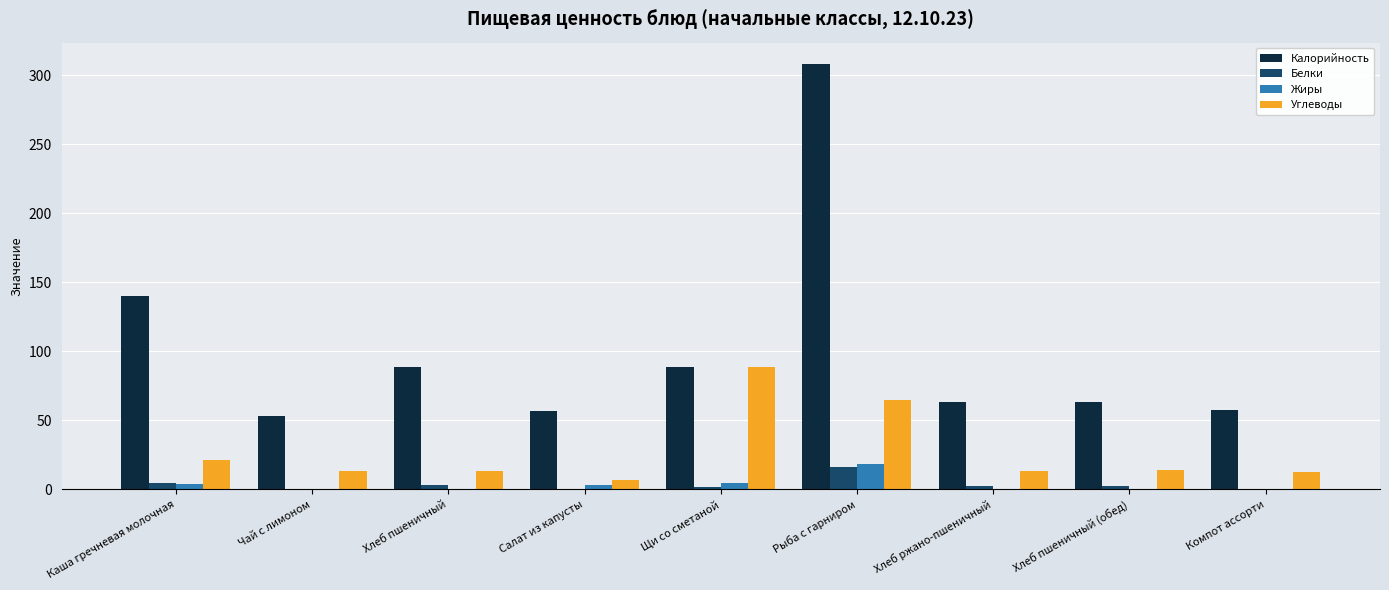

Which series has the largest total across all categories?

Калорийность